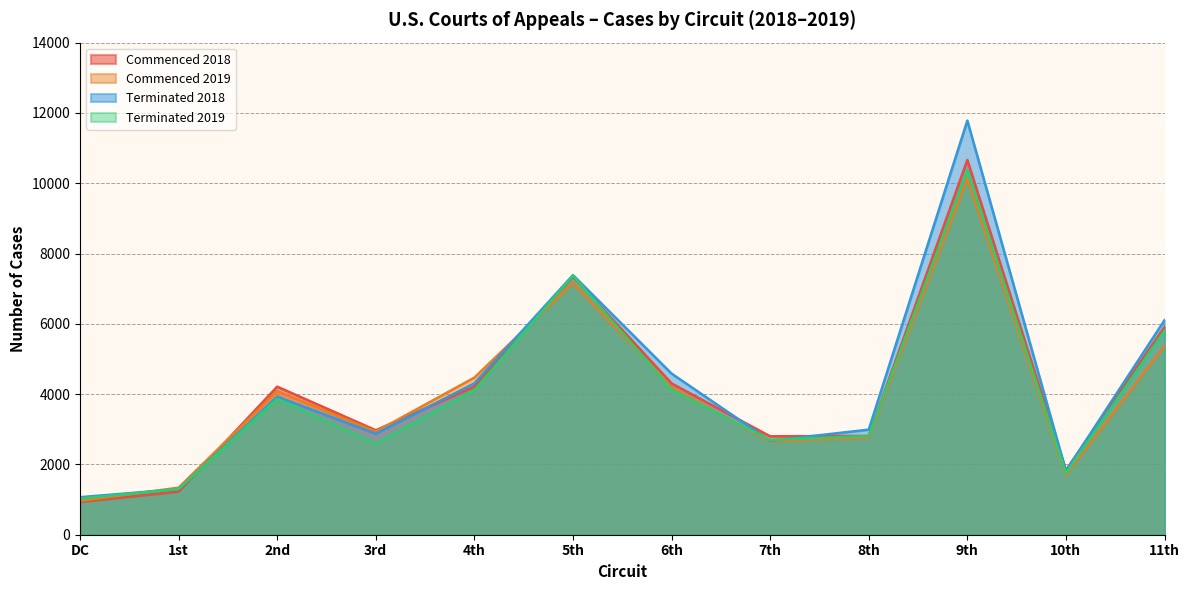

The value of Commenced 2019 at DC is 965. True or false?

True